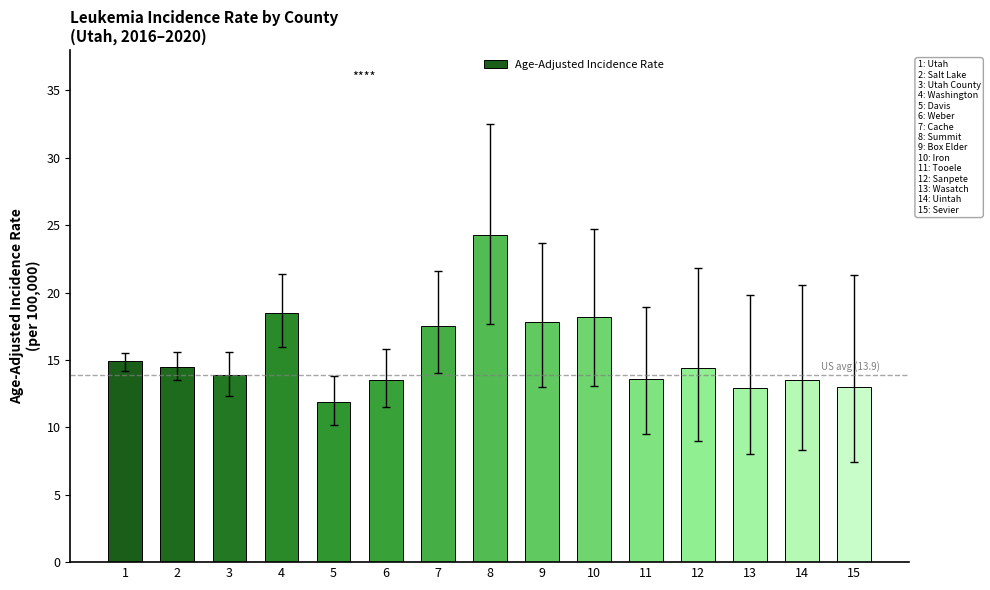

Is it true that the value at 10 is 7.0?

False